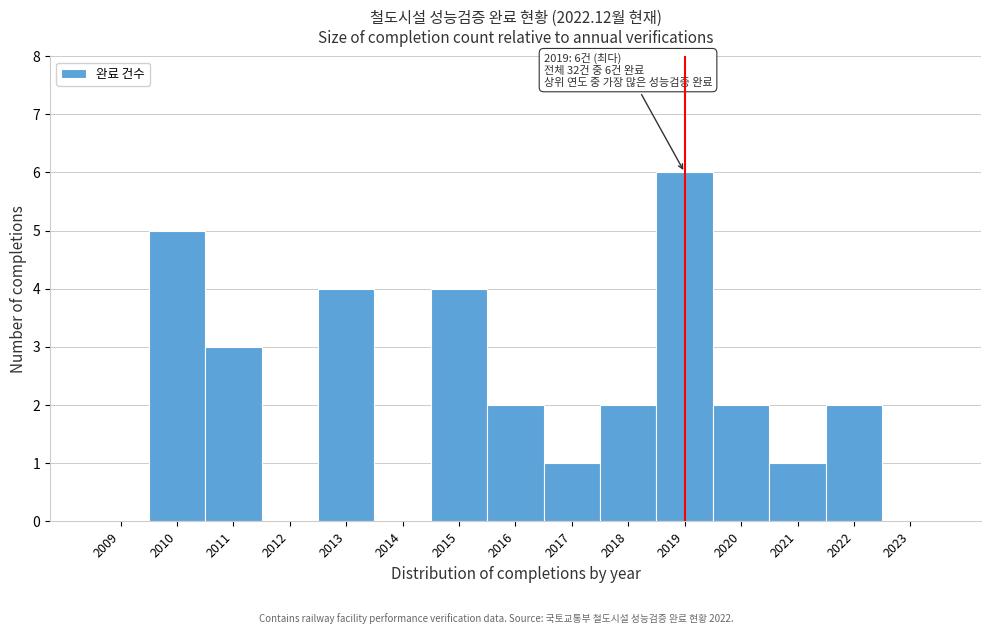

Which range on the x-axis has the tallest bar?

2018.5 to 2019.5